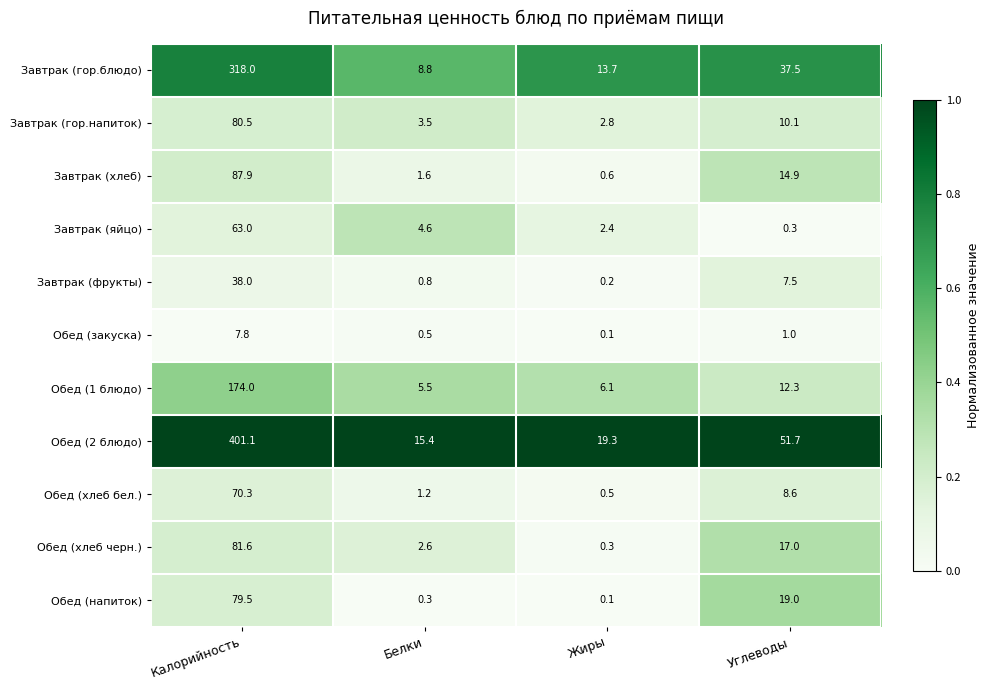

What is the sum of the Обед (2 блюдо) values at Углеводы and Белки?

67.1